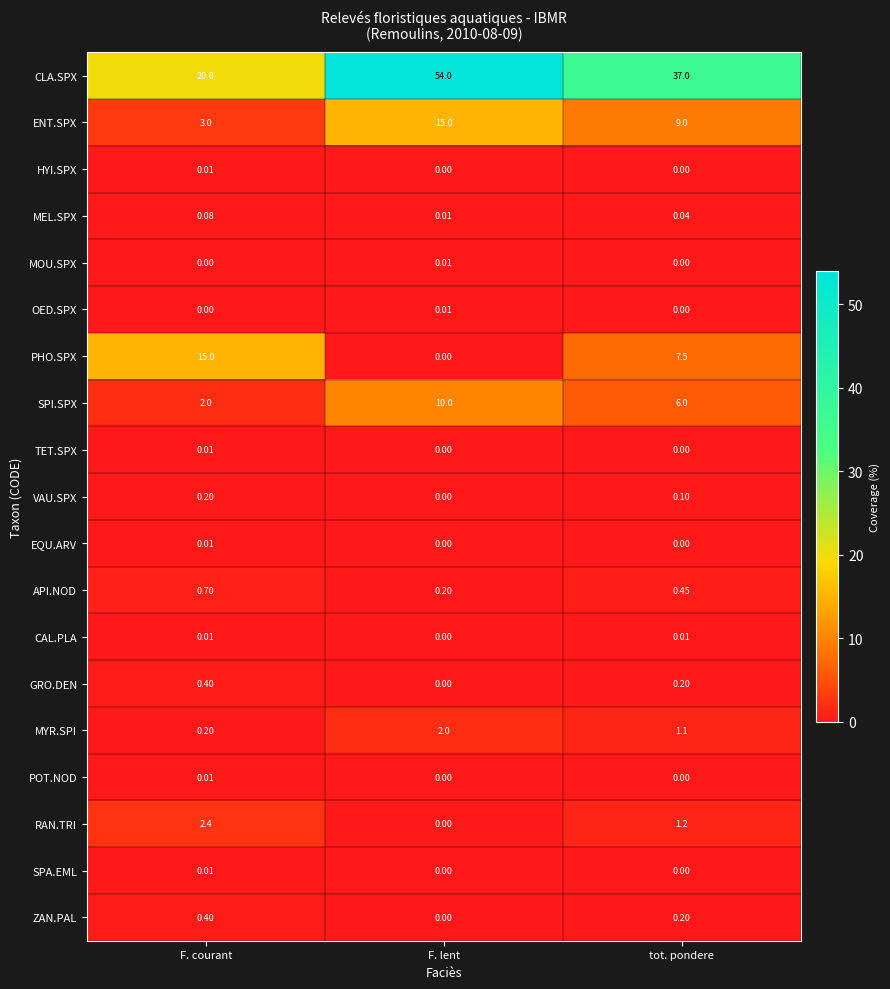

At which label is SPI.SPX closest to 6?

tot. pondere